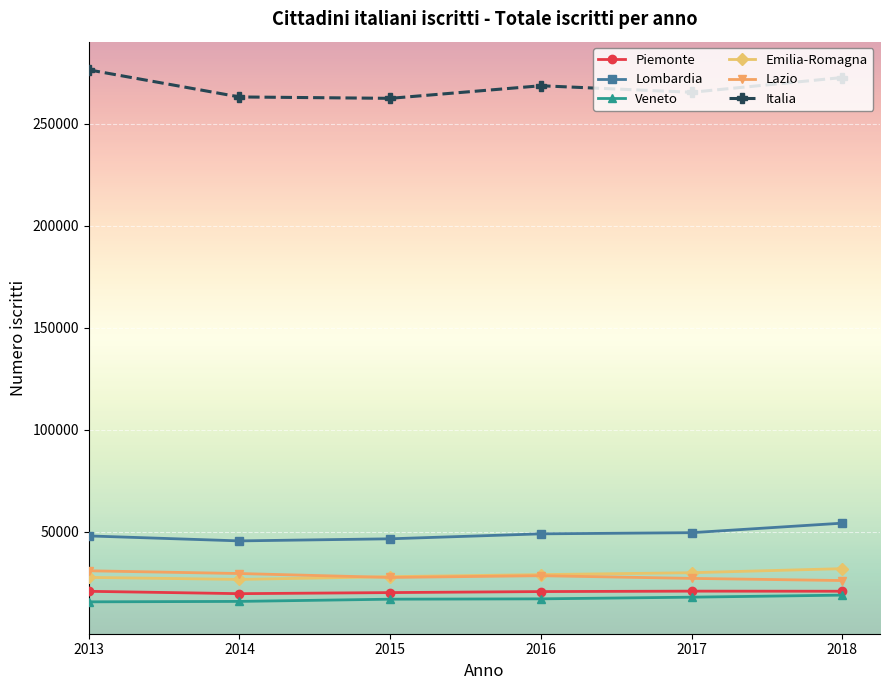

What is the value of the Veneto point at the 1st from the left?

15630